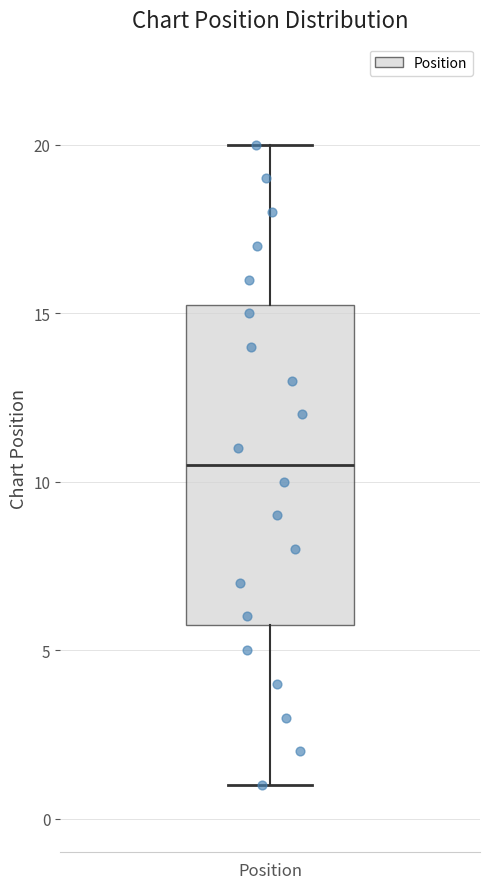

Transcribe this box plot: give where the median line is, the range the box spans, and where the two whiskers end, as read against the y-axis. The values are not printed on the chart, so give them approximately, as read against the axis.

median 10.5, box 6.0 to 15.5, whiskers 1.0 to 20.0